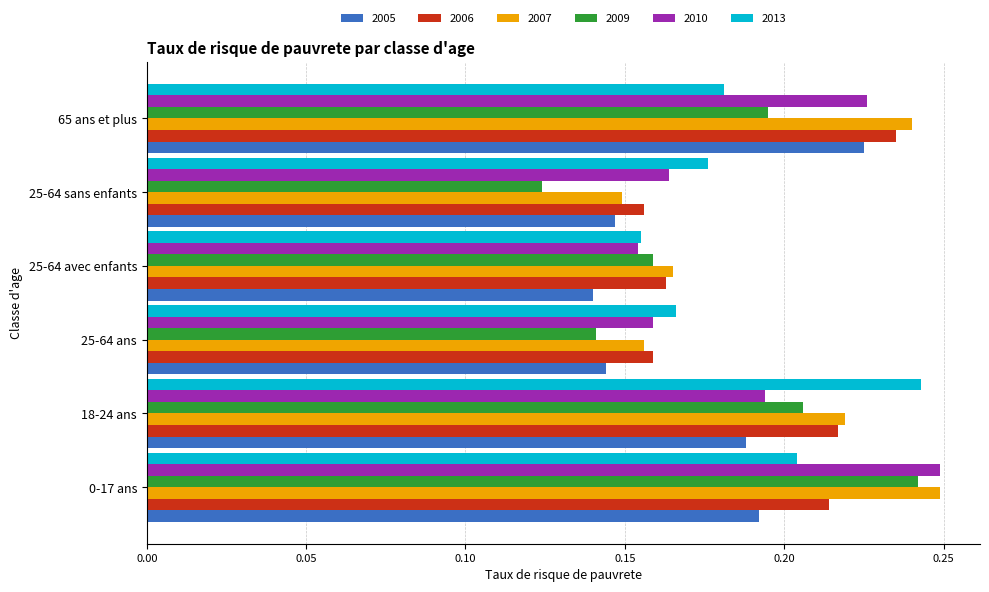

Rank the categories by 2010 value from lowest to highest.

25-64 avec enfants, 25-64 ans, 25-64 sans enfants, 18-24 ans, 65 ans et plus, 0-17 ans